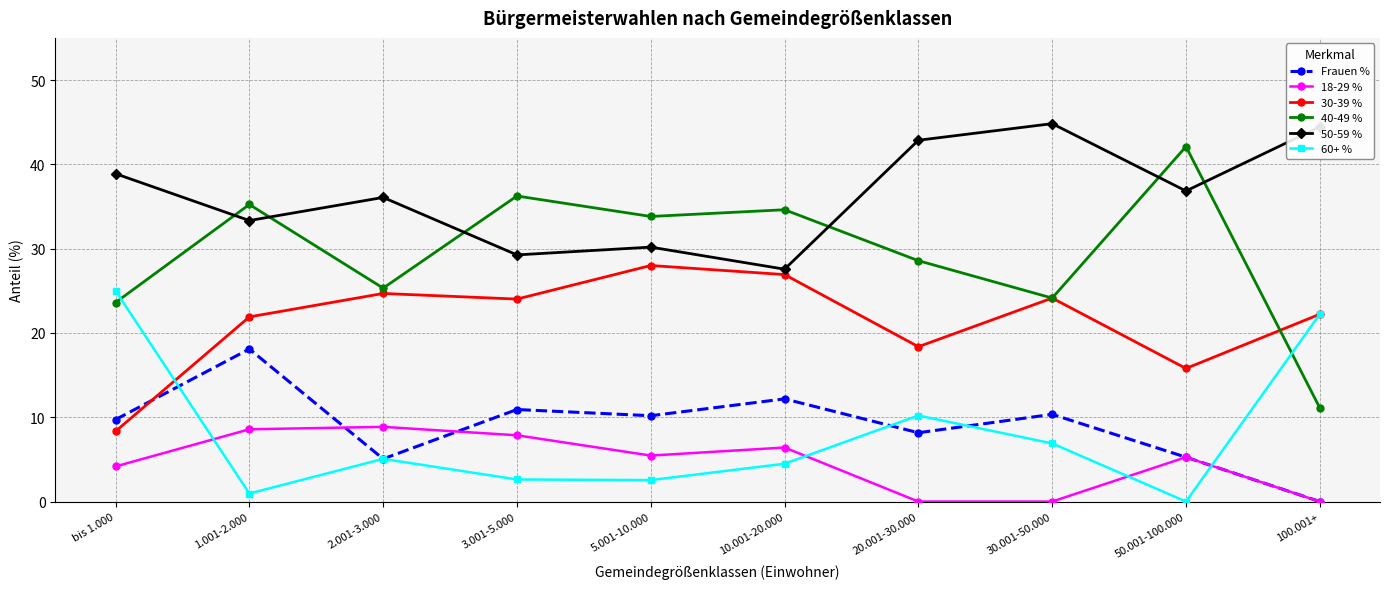

What position from the right is 3.001-5.000?

7